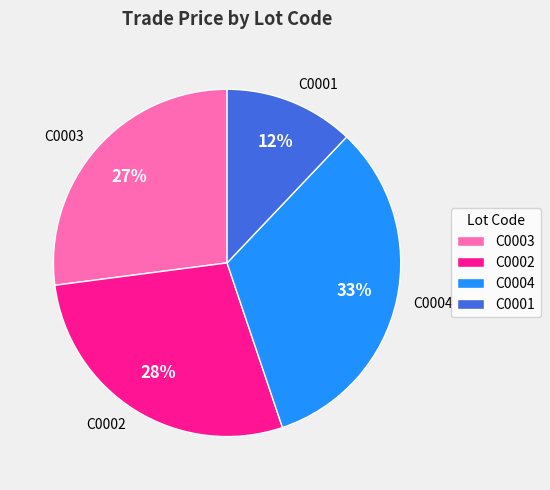

Which has a higher value, C0002 or C0004?

C0004